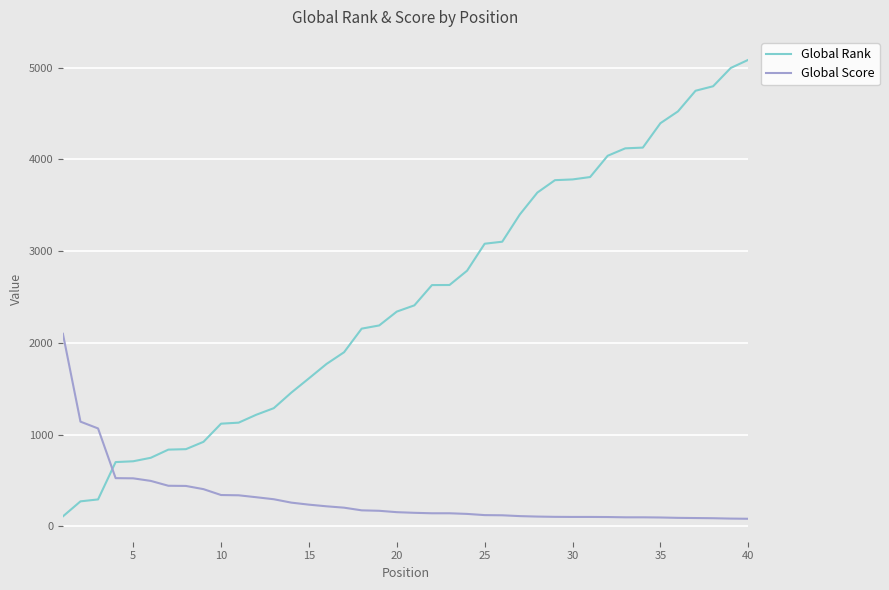

Which series has the largest total across all categories?

Global Rank